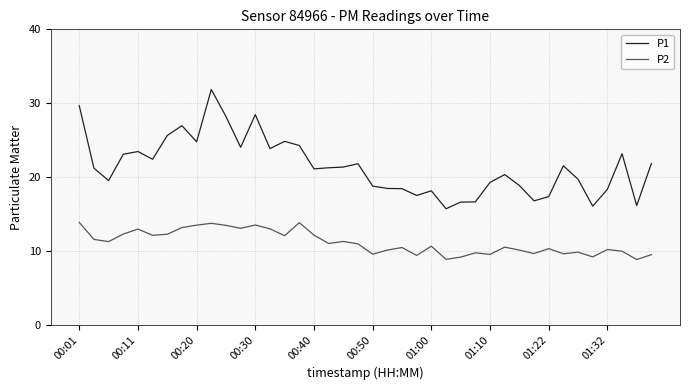

List the series in order of their peak value, lowest first.

P2, P1